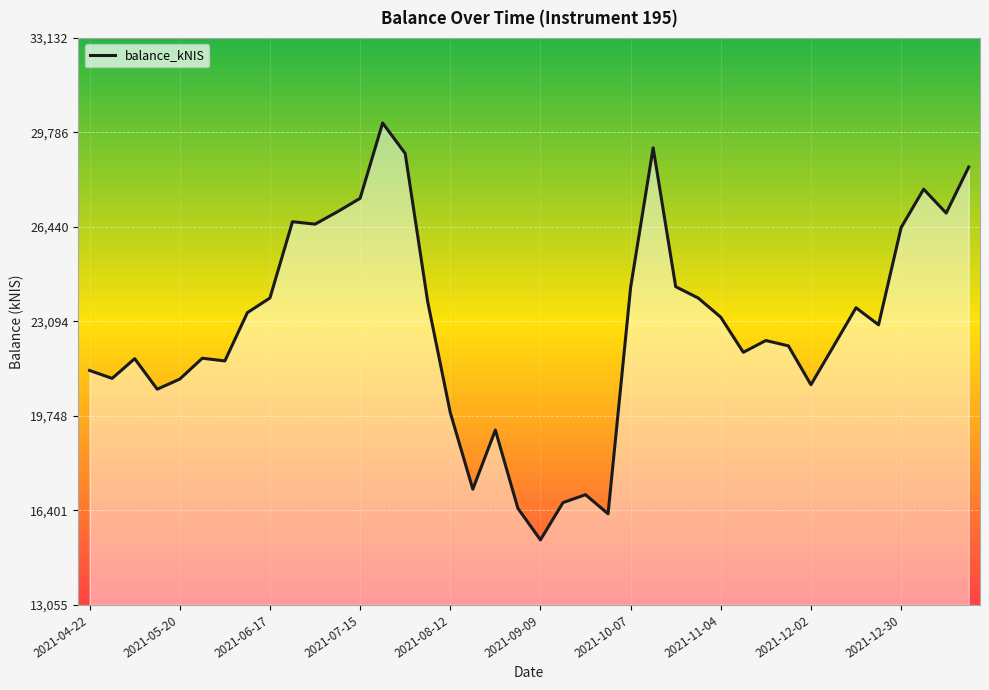

What is the minimum value shown in the chart?

15359.1